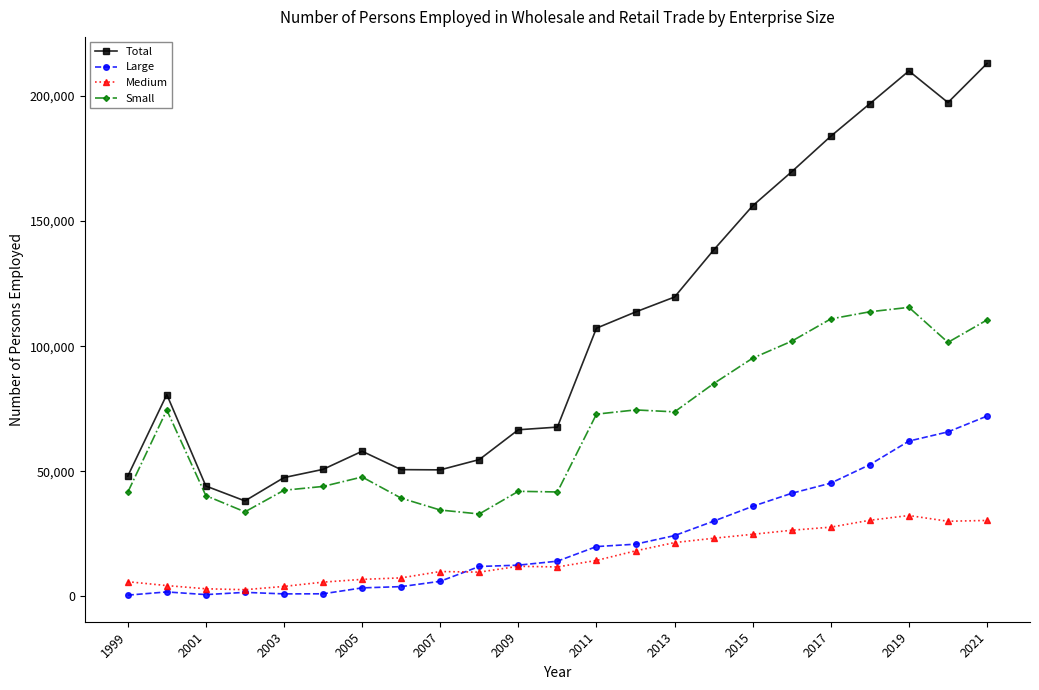

Which series has the widest spread of values?

Total